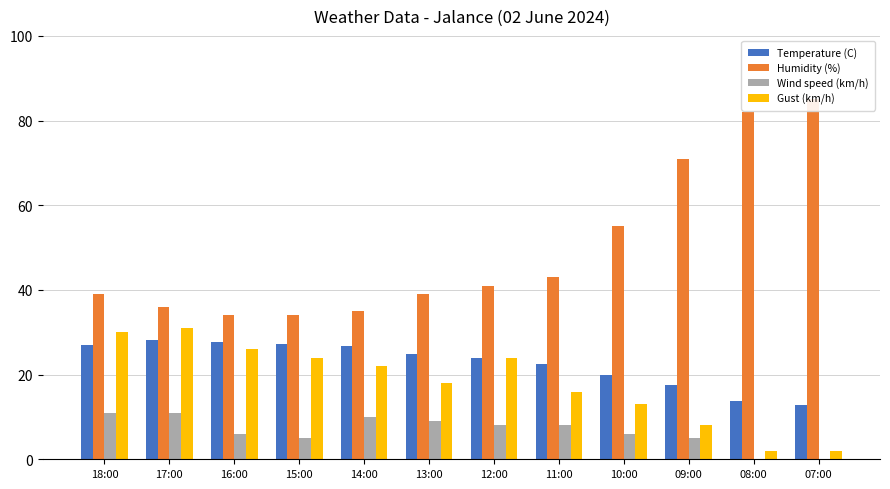

Reading right to left, extract all data points from this chart.

Temperature (C): 07:00=12.8	08:00=13.8	09:00=17.5	10:00=19.9	11:00=22.4	12:00=23.9	13:00=24.8	14:00=26.7	15:00=27.3	16:00=27.7	17:00=28.1	18:00=26.9
Humidity (%): 07:00=85.0	08:00=82.0	09:00=71.0	10:00=55.0	11:00=43.0	12:00=41.0	13:00=39.0	14:00=35.0	15:00=34.0	16:00=34.0	17:00=36.0	18:00=39.0
Wind speed (km/h): 07:00=0.0	08:00=0.0	09:00=5.0	10:00=6.0	11:00=8.0	12:00=8.0	13:00=9.0	14:00=10.0	15:00=5.0	16:00=6.0	17:00=11.0	18:00=11.0
Gust (km/h): 07:00=2.0	08:00=2.0	09:00=8.0	10:00=13.0	11:00=16.0	12:00=24.0	13:00=18.0	14:00=22.0	15:00=24.0	16:00=26.0	17:00=31.0	18:00=30.0